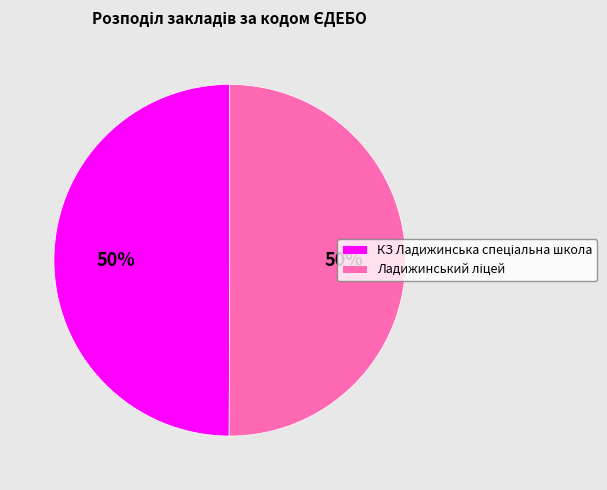

To the nearest percent, what is the average slice percentage?

50%